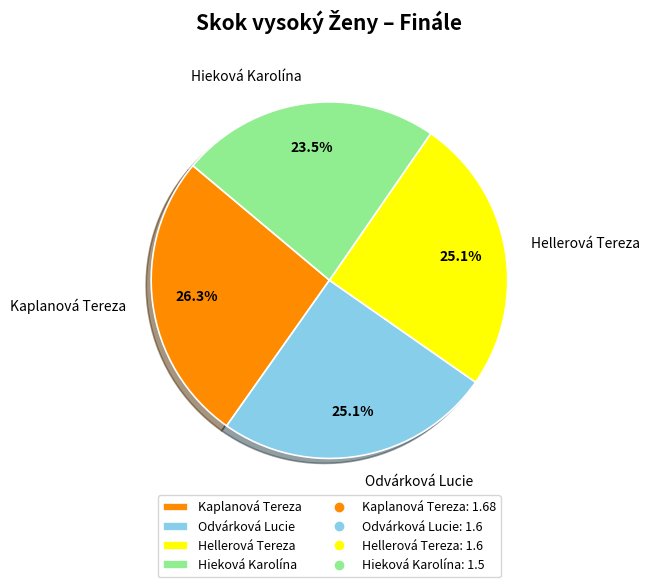

What percentage is NOT represented by Kaplanová Tereza?

73.7%